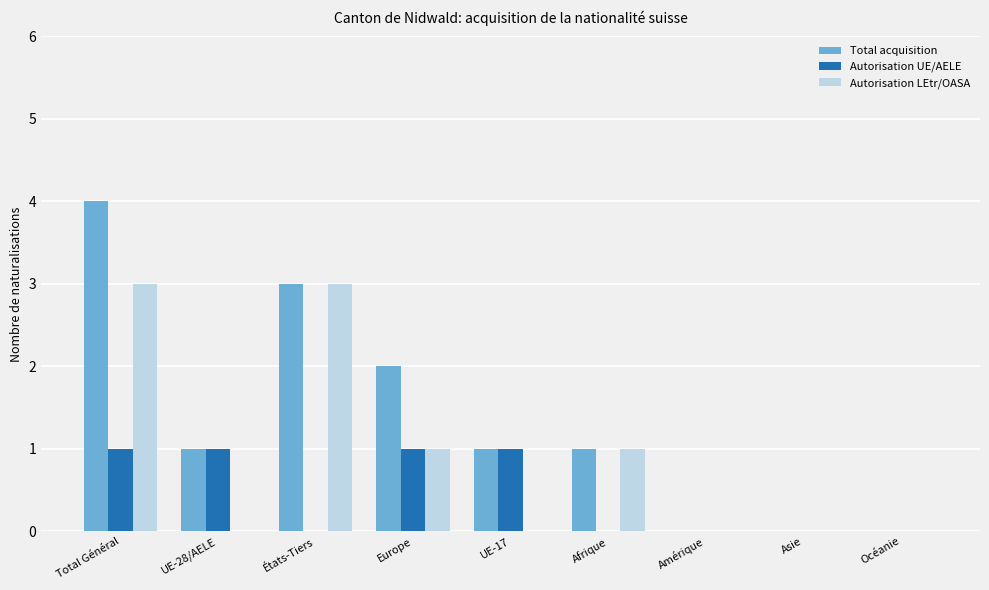

Is the value of Autorisation LEtr/OASA at Afrique greater than the value of Autorisation UE/AELE at Asie?

Yes